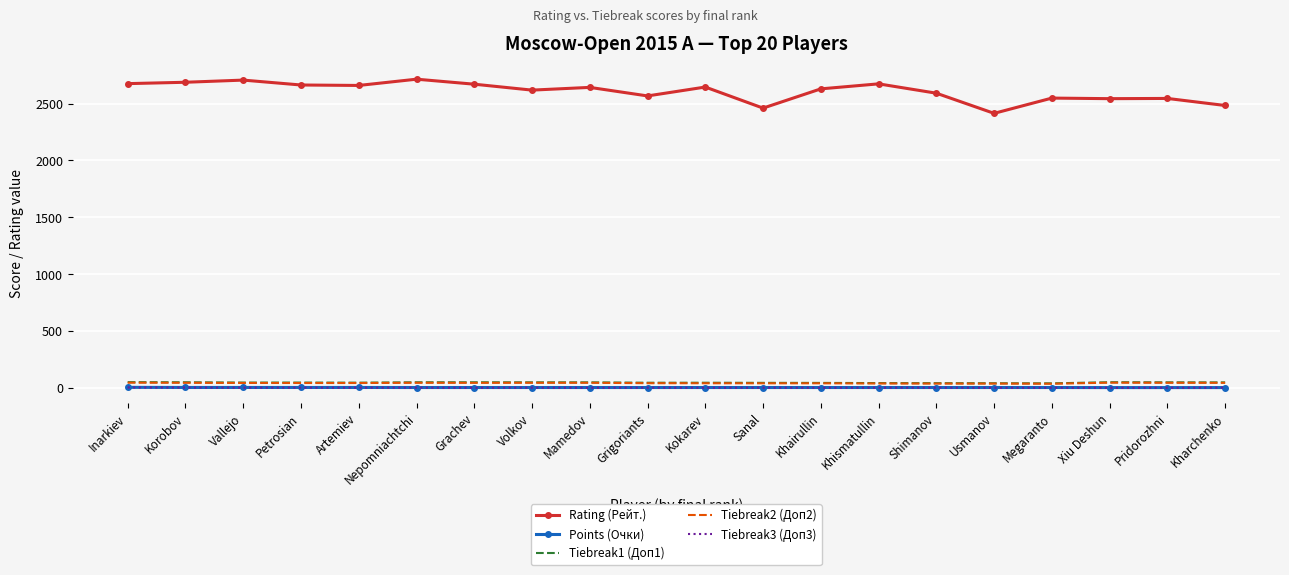

What is the difference between the maximum and minimum values in the Tiebreak3 (Доп3) series?

3.0